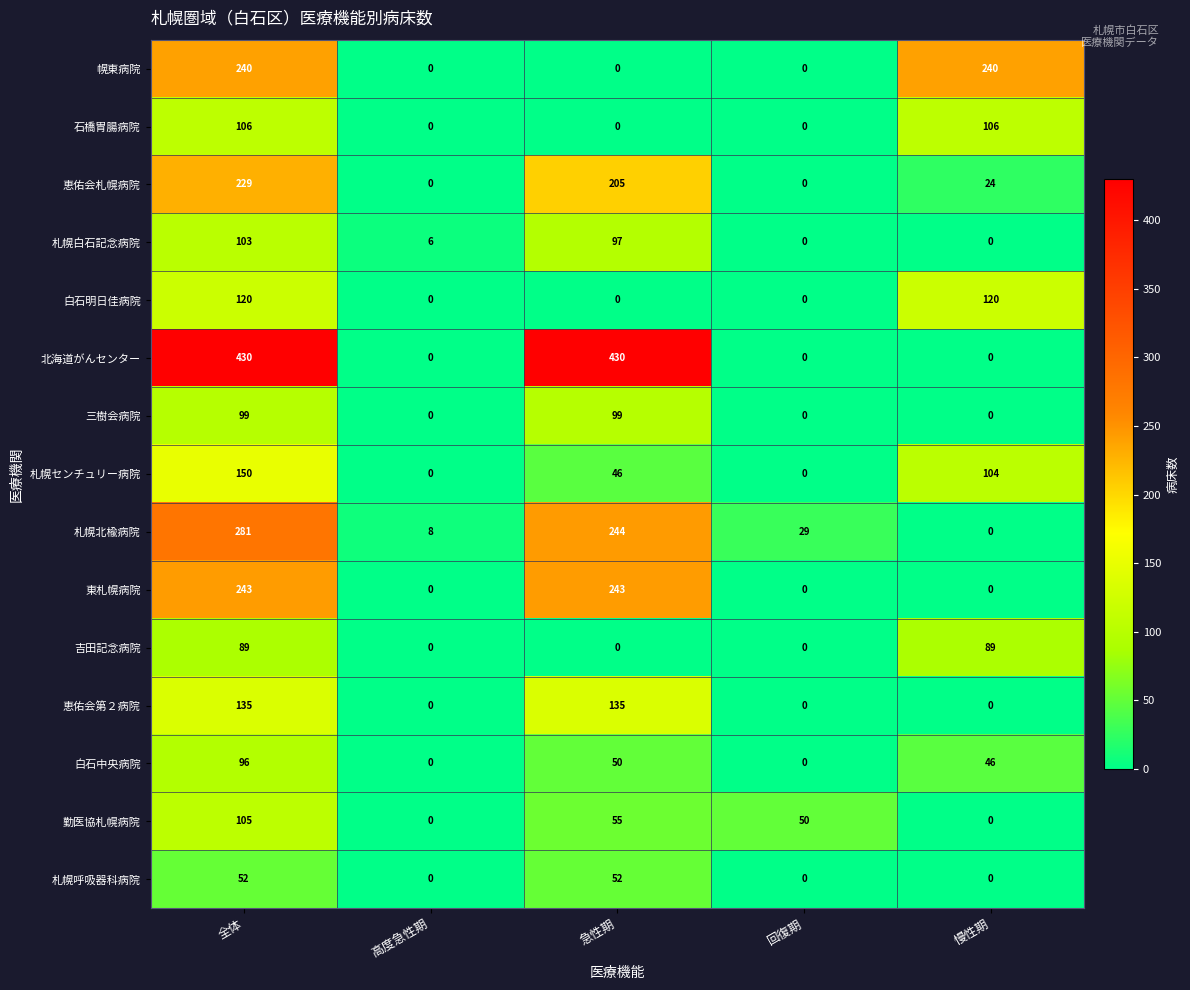

Is it true that 札幌センチュリー病院 equals 104 at 慢性期?

True